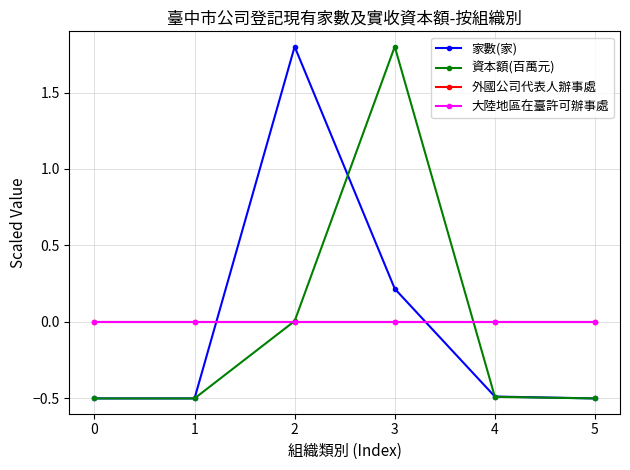

Does the chart have visible grid lines?

Yes